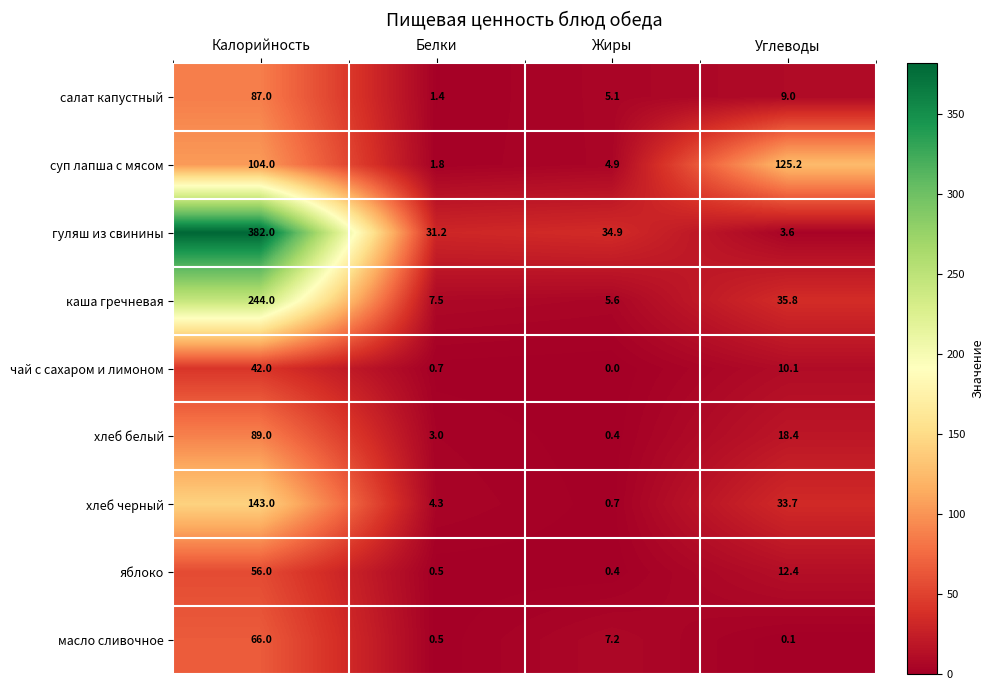

What is the difference between the maximum and second lowest values in the гуляш из свинины series?

350.8